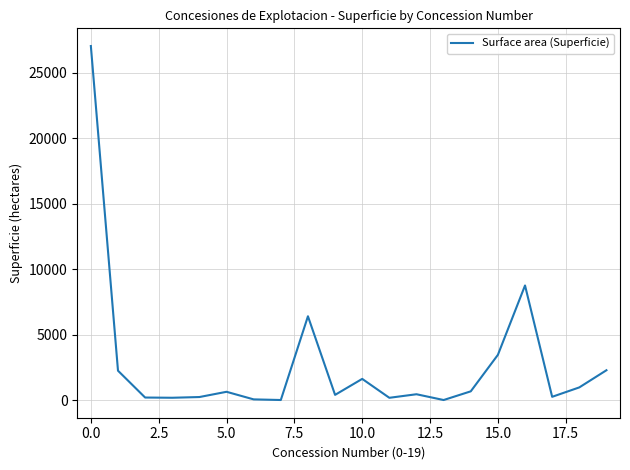

What is the greatest value displayed?

27026